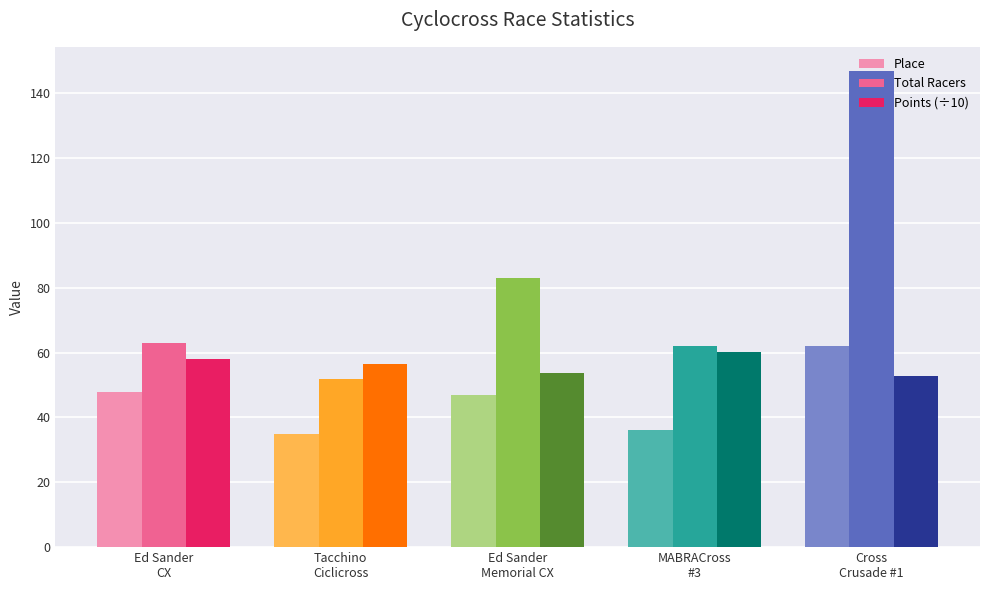

Reading left to right, list all the values displayed in this chart.

Place: 48.0	35.0	47.0	36.0	62.0
Total Racers: 63.0	52.0	83.0	62.0	147.0
Points (÷10): 58.2	56.5	53.6	60.3	52.9